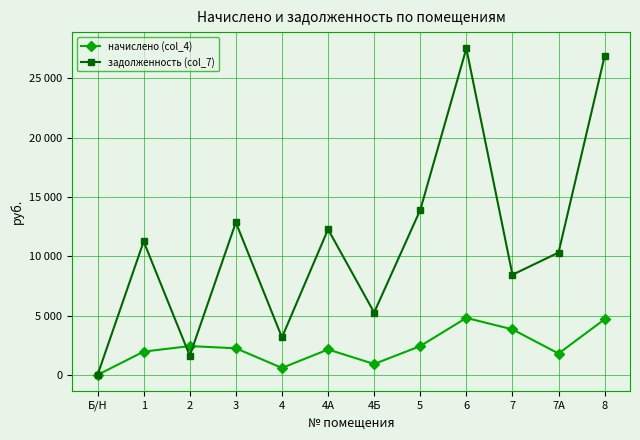

The value of начислено (col_4) at 4А is 556.1. True or false?

False